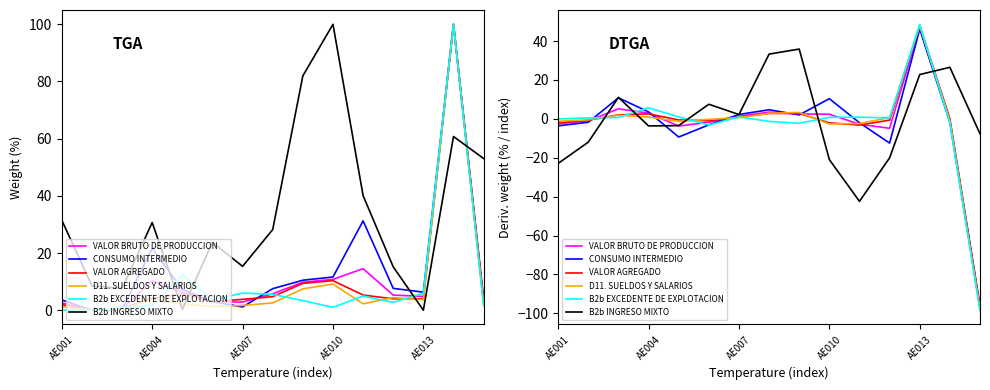

What are all the series names shown in the legend?

VALOR BRUTO DE PRODUCCION, CONSUMO INTERMEDIO, VALOR AGREGADO, D11. SUELDOS Y SALARIOS, B2b EXCEDENTE DE EXPLOTACION, B2b INGRESO MIXTO